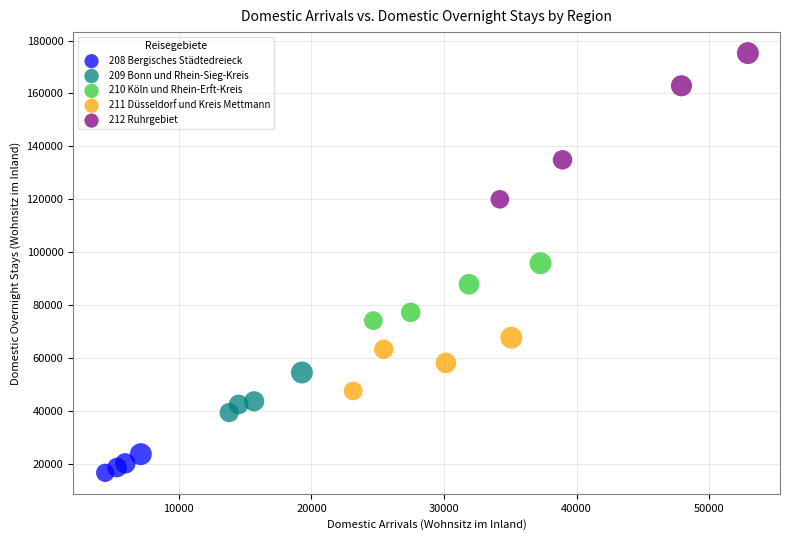

Which series reaches the minimum Y coordinate?

208 Bergisches Städtedreieck